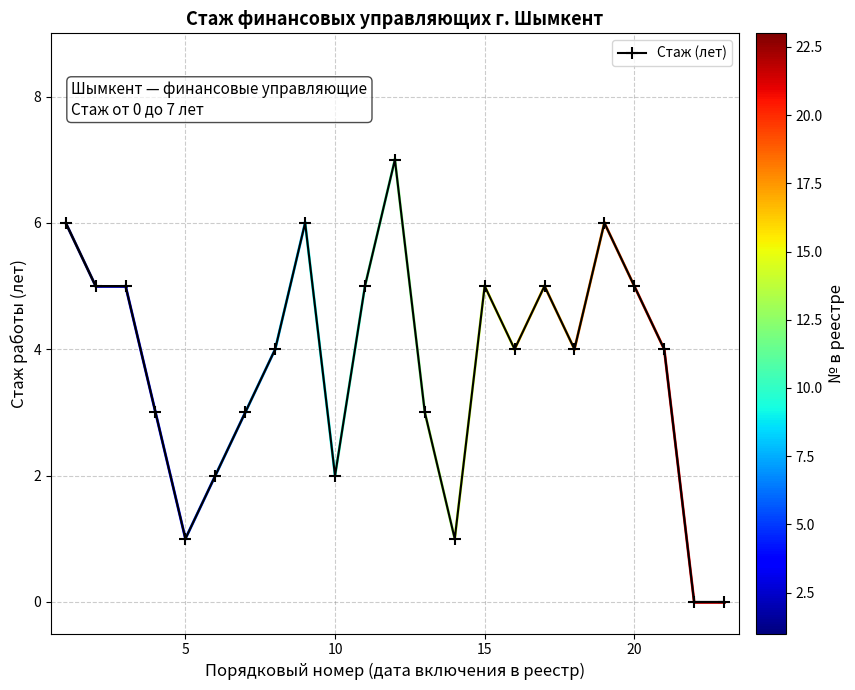

Reading left to right, what are all the values shown in this chart?

6	5	5	3	1	2	3	4	6	2	5	7	3	1	5	4	5	4	6	5	4	0	0